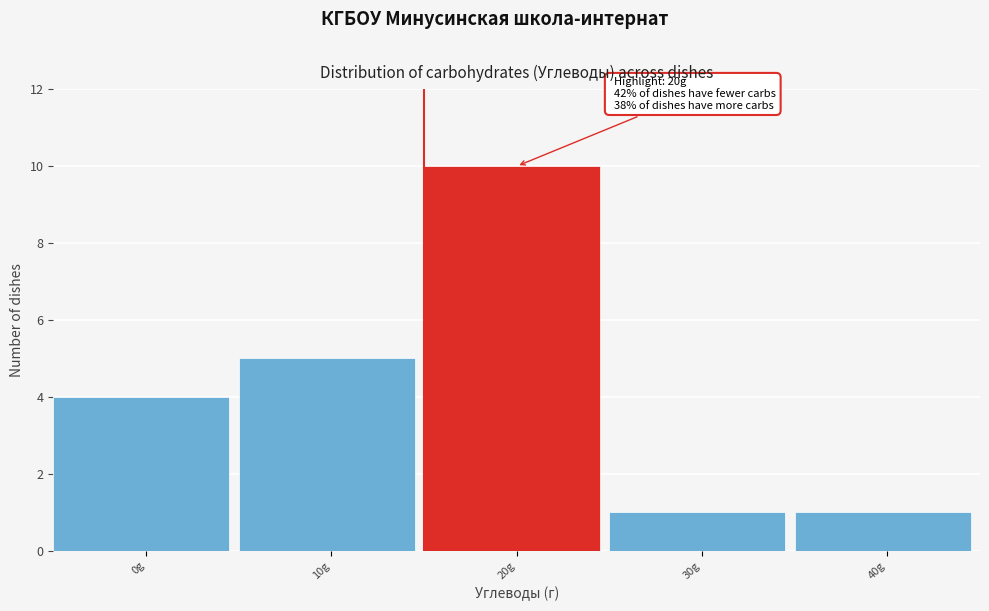

Reading right to left, what are all the values shown in this chart?

40g=1	30g=1	20g=10	10g=5	0g=4